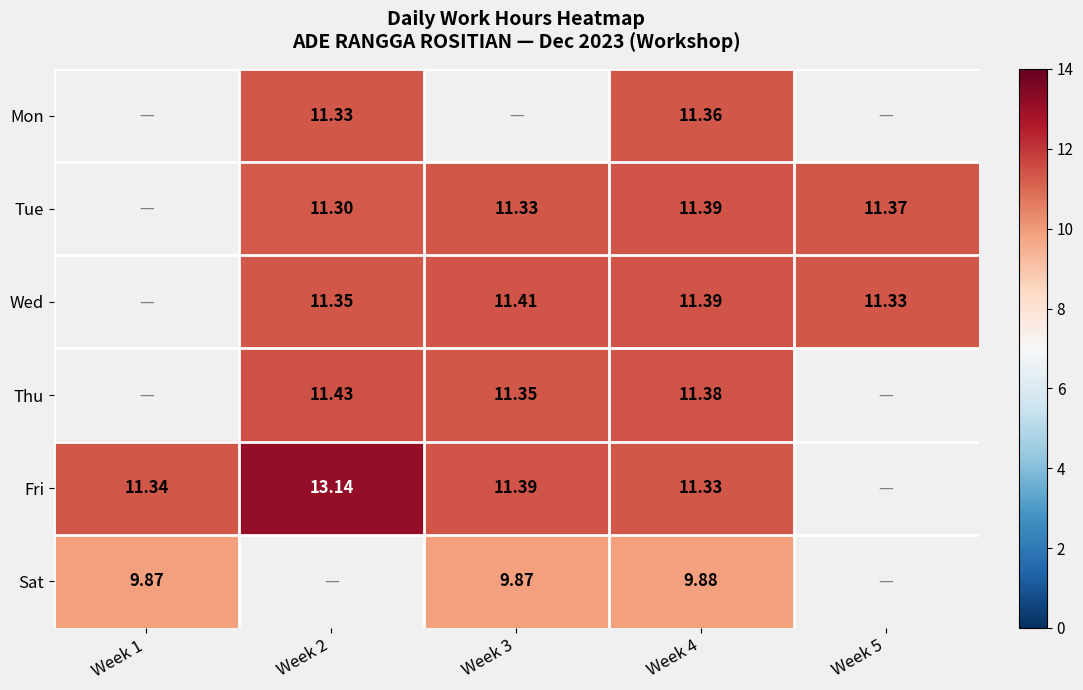

What value does the Thu series have at Week 2?

11.4